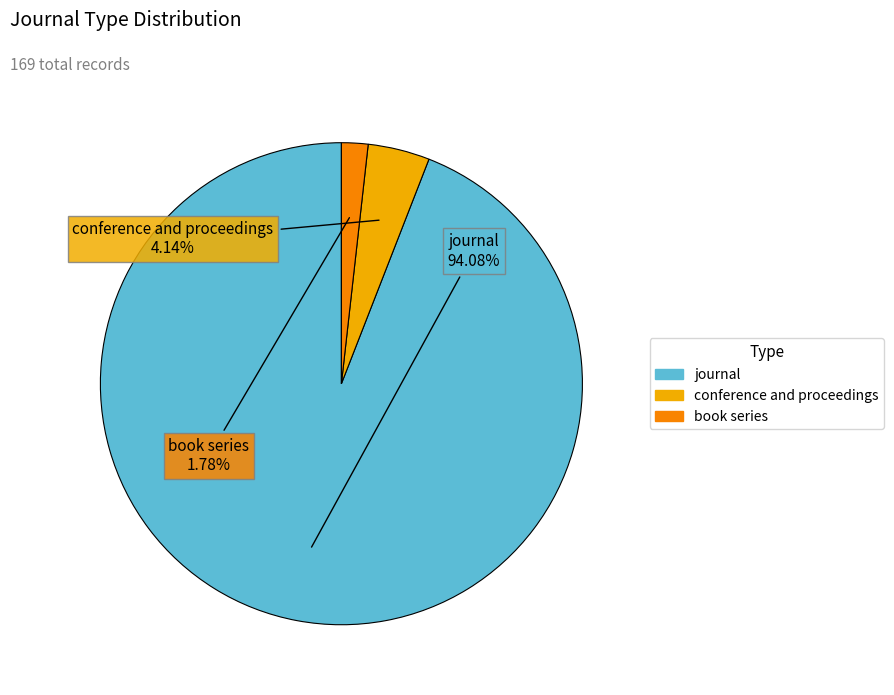

Rank the categories by value from highest to lowest.

journal, conference and proceedings, book series